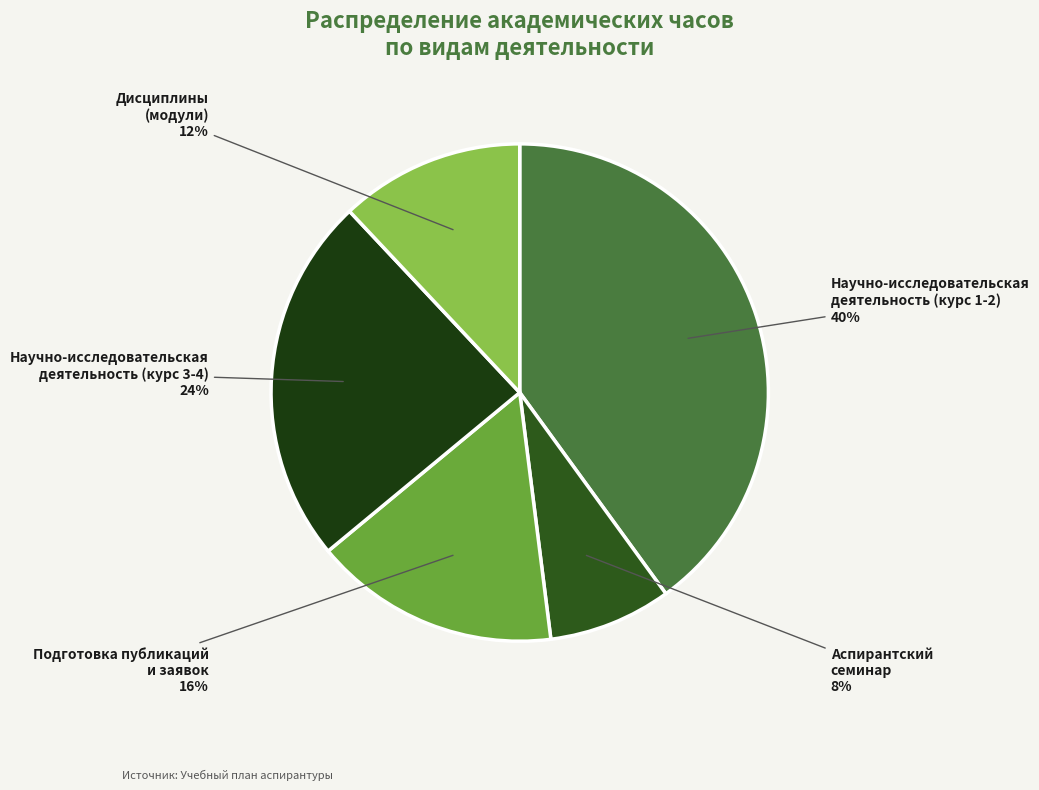

Which category has the biggest portion of the pie?

Научно-исследовательская деятельность (курс 1-2)